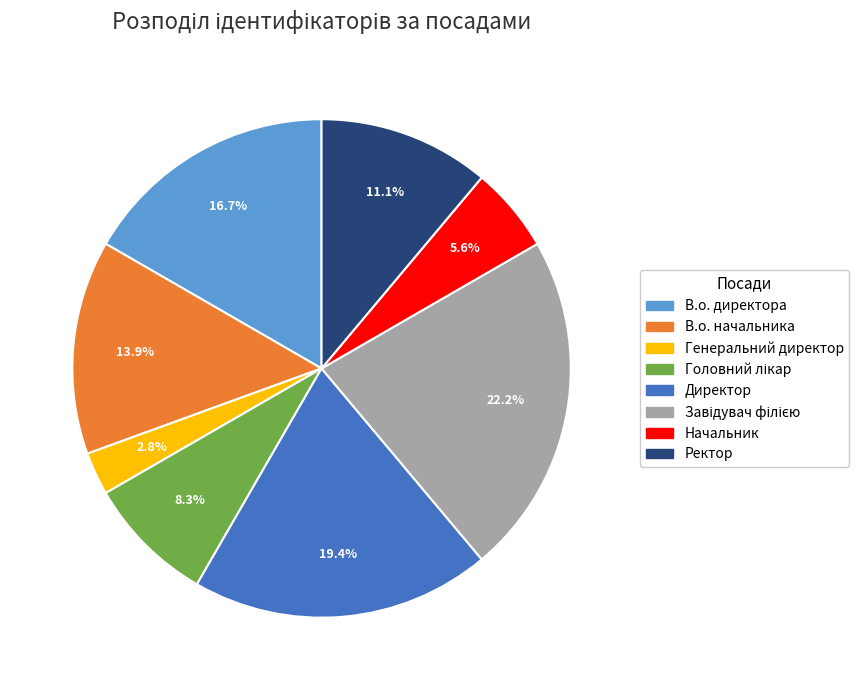

Does Директор represent more than half of the total?

No